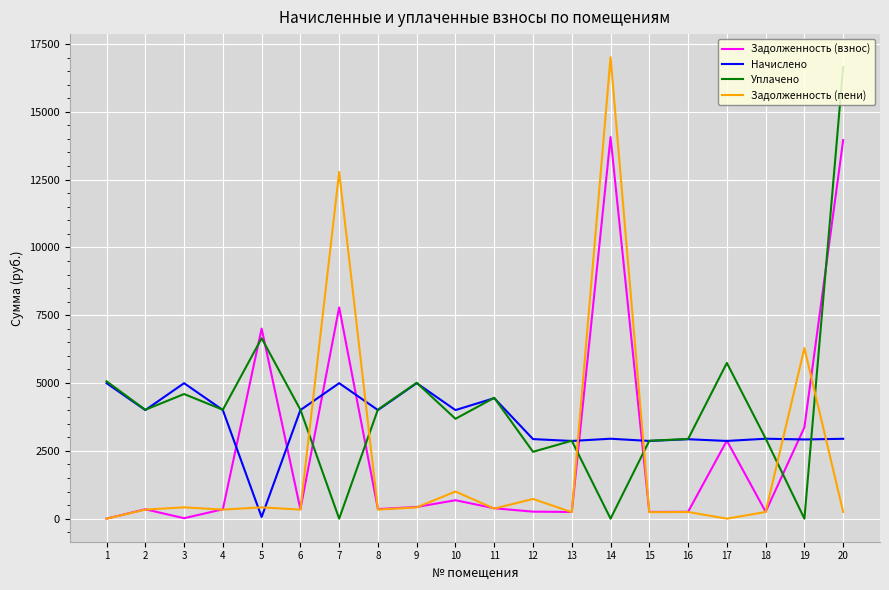

The value of Задолженность (взнос) at 11 is 383.2. True or false?

True